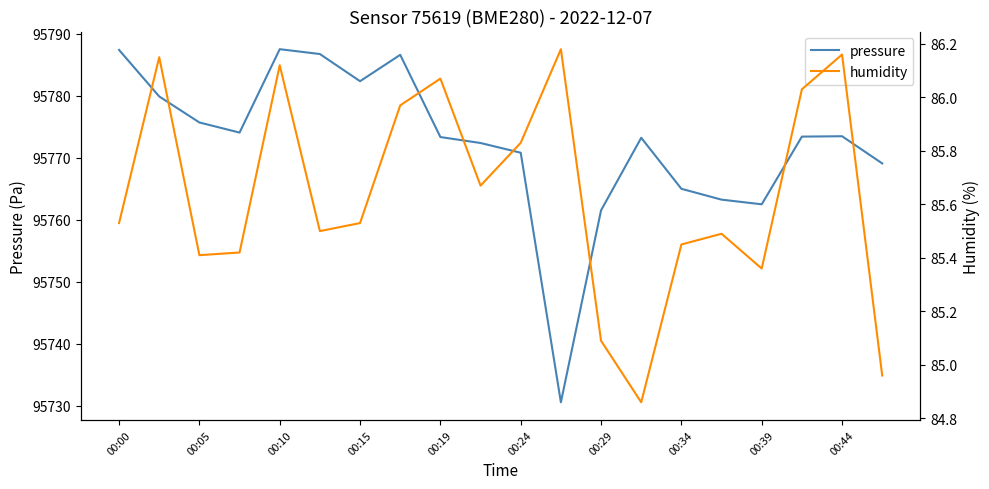

True or false: pressure has a value of 52914.0 at 00:39.

False